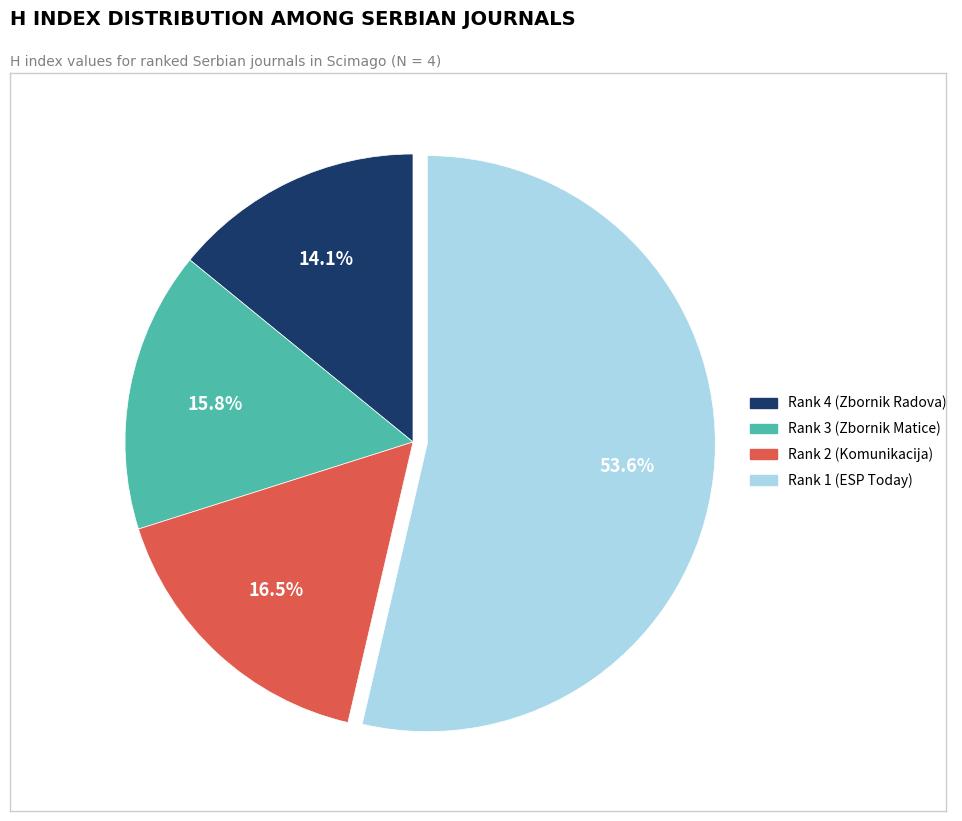

To the nearest percent, what portion does Rank 1 (ESP Today) represent?

54%